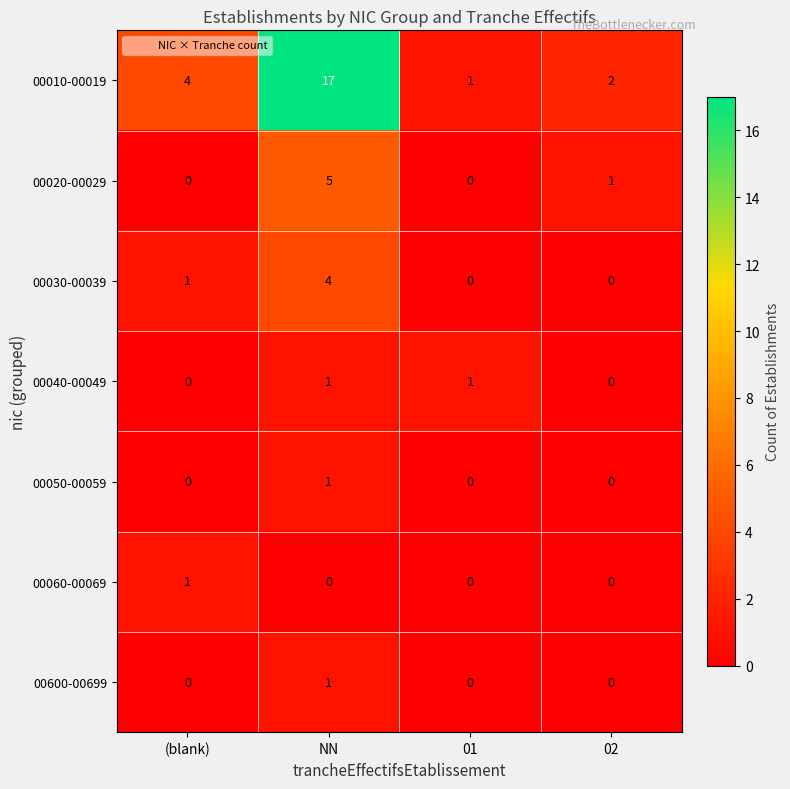

The value of 00050-00059 at 02 is 0. True or false?

True